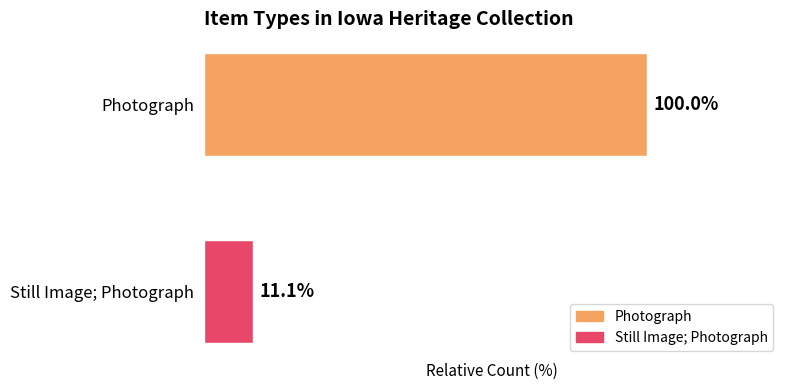

At which category does the chart reach its peak across all series?

Photograph